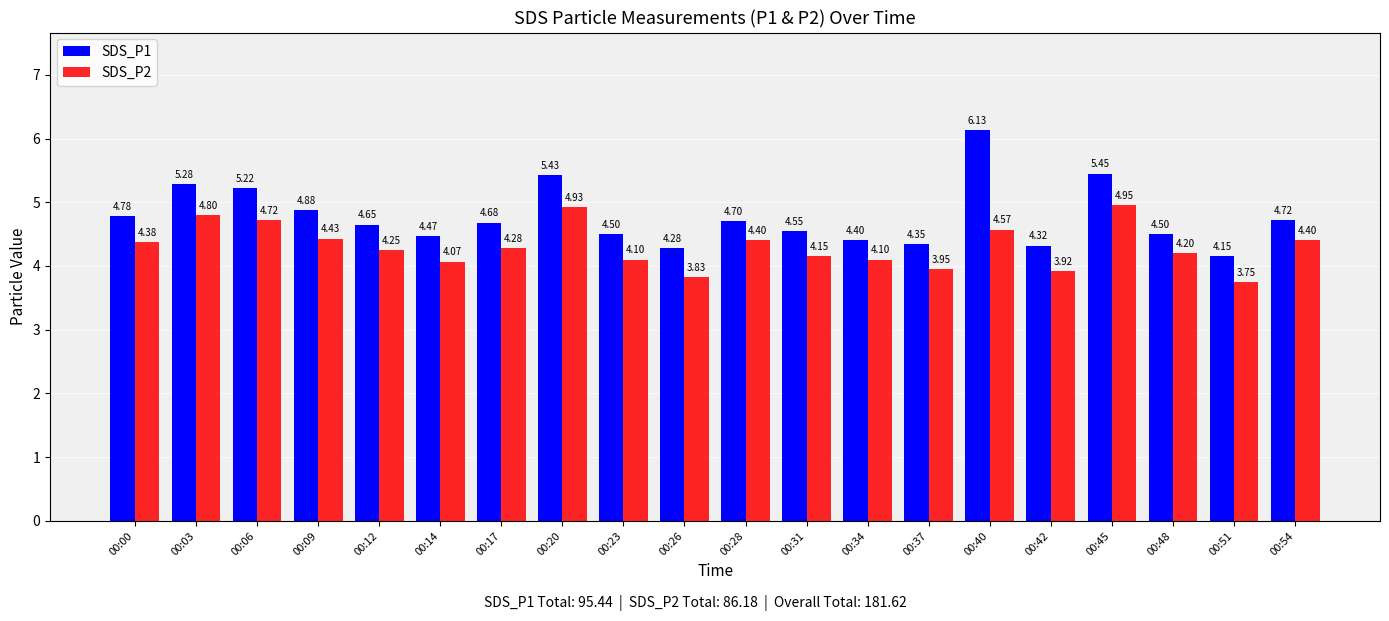

What is the difference between the maximum and minimum values in the SDS_P1 series?

2.0